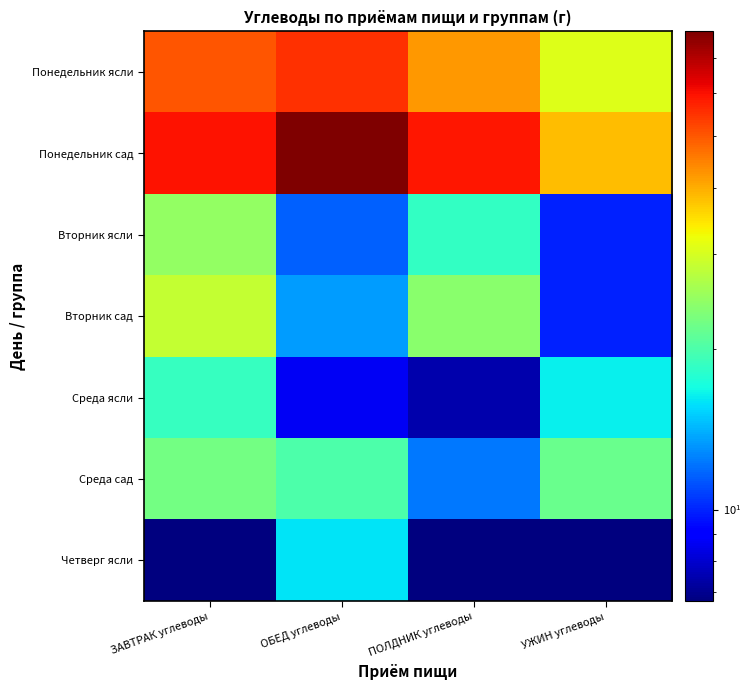

What is the greatest value displayed?

78.4